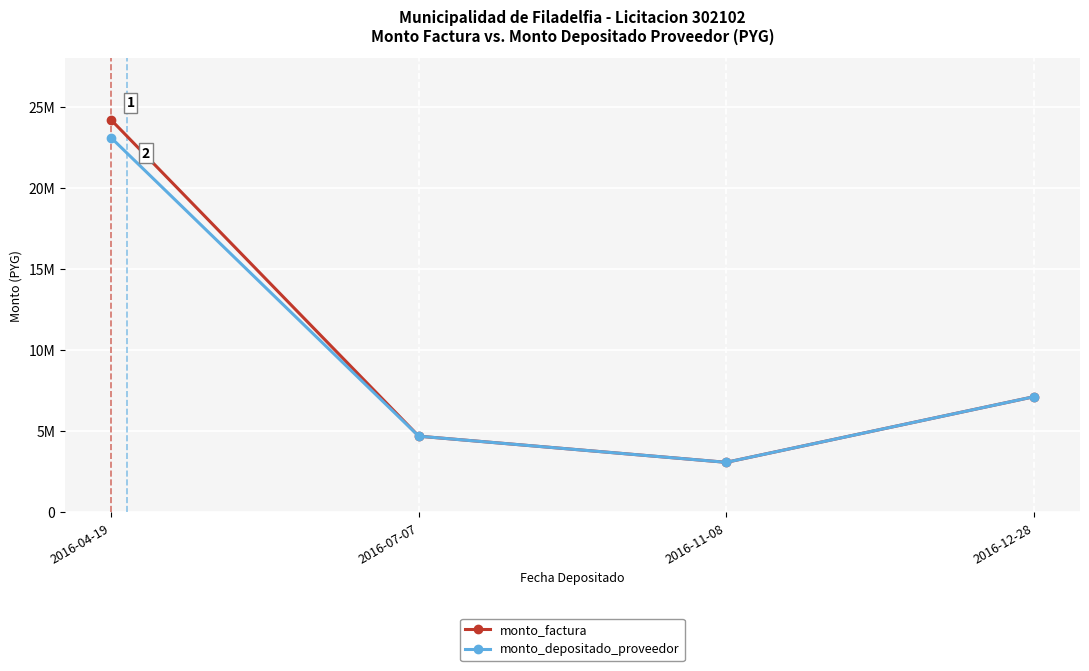

Is this an area chart (filled region under the line)?

No